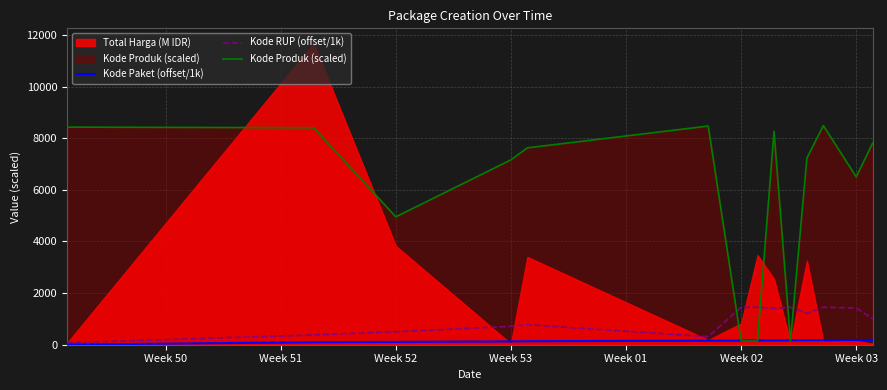

What is the maximum value for Kode RUP (offset/1k)?

1453.5